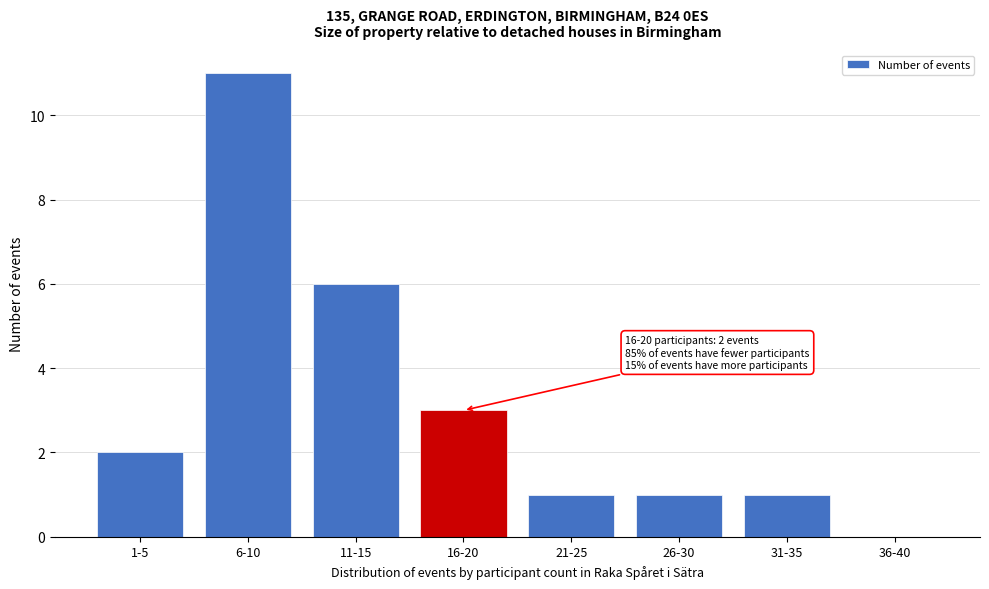

Reading left to right, extract all data points from this chart.

1-5=2	6-10=11	11-15=6	16-20=3	21-25=1	26-30=1	31-35=1	36-40=0